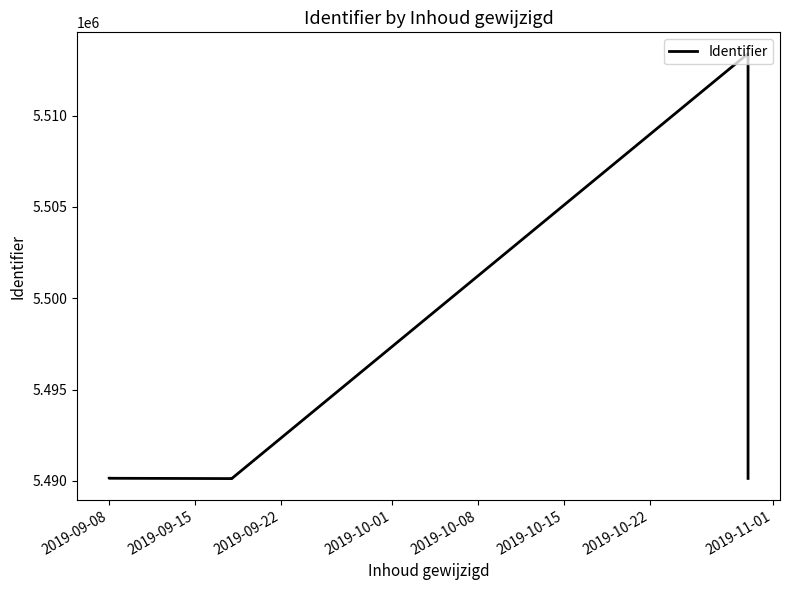

What is the maximum value shown in the chart?

5513394